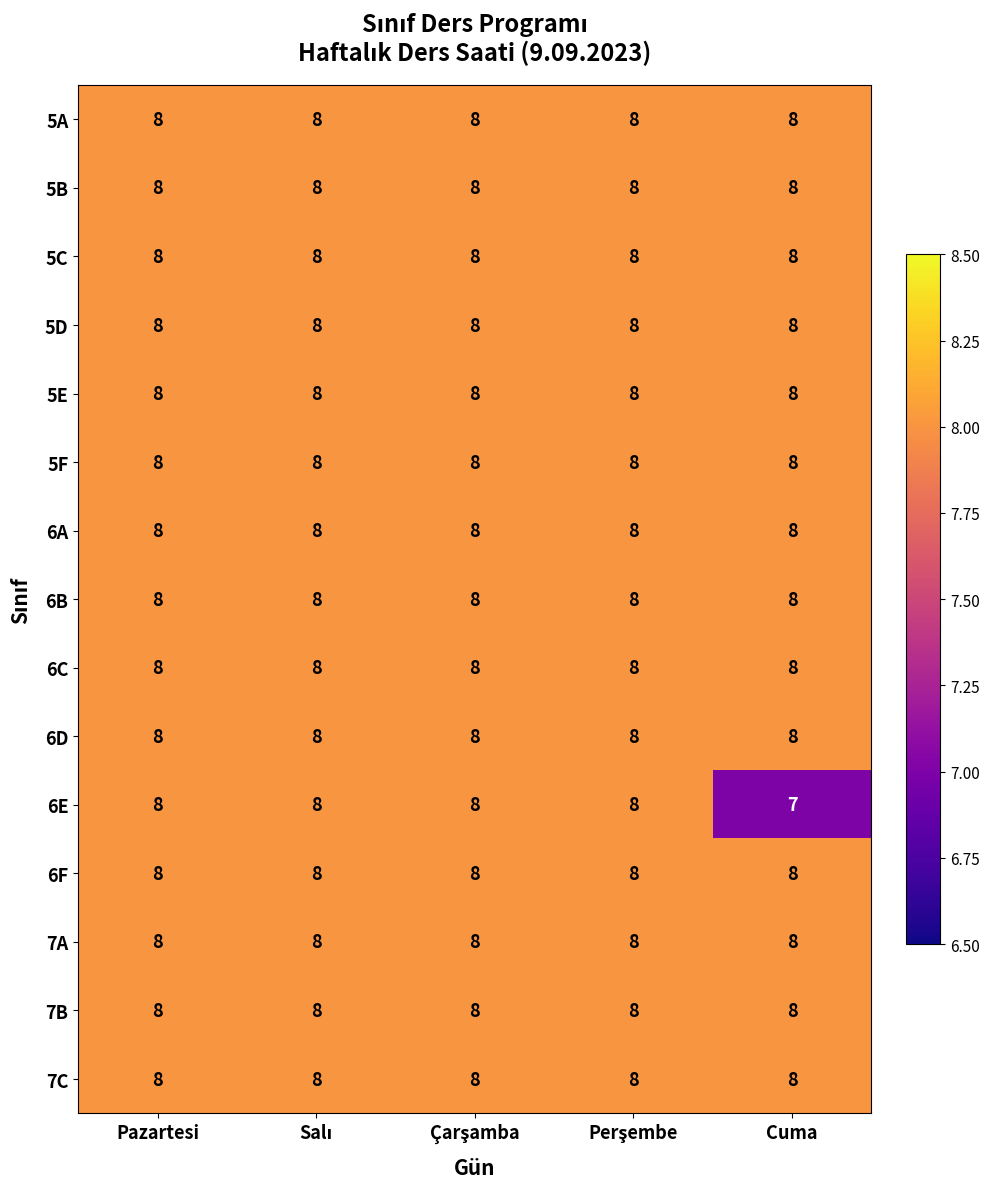

Which series has the widest spread of values?

6E